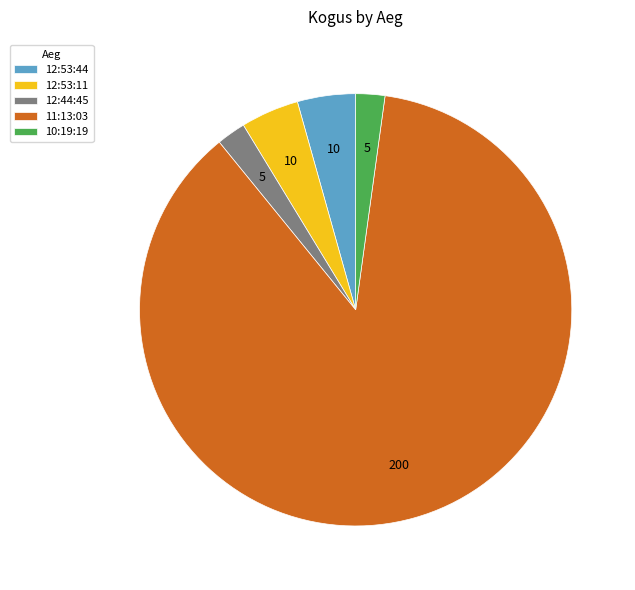

Which category has the biggest portion of the pie?

11:13:03